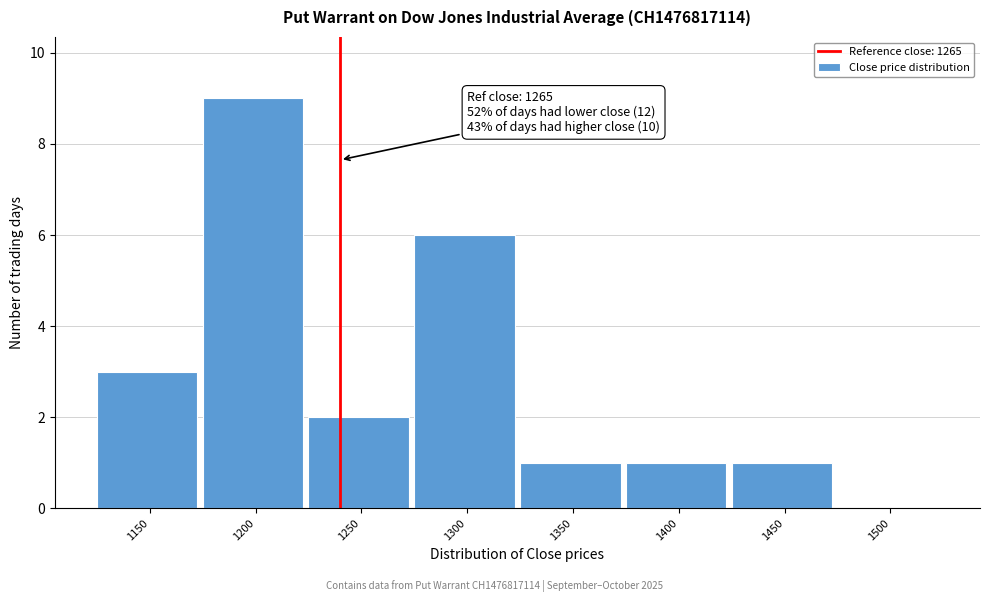

Reading left to right, list all the values displayed in this chart.

1150=3	1200=9	1250=2	1300=6	1350=1	1400=1	1450=1	1500=0